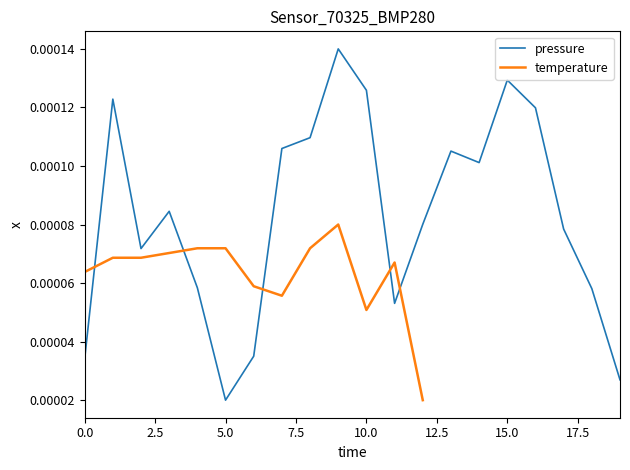

How many values are between 0 and 1?

20